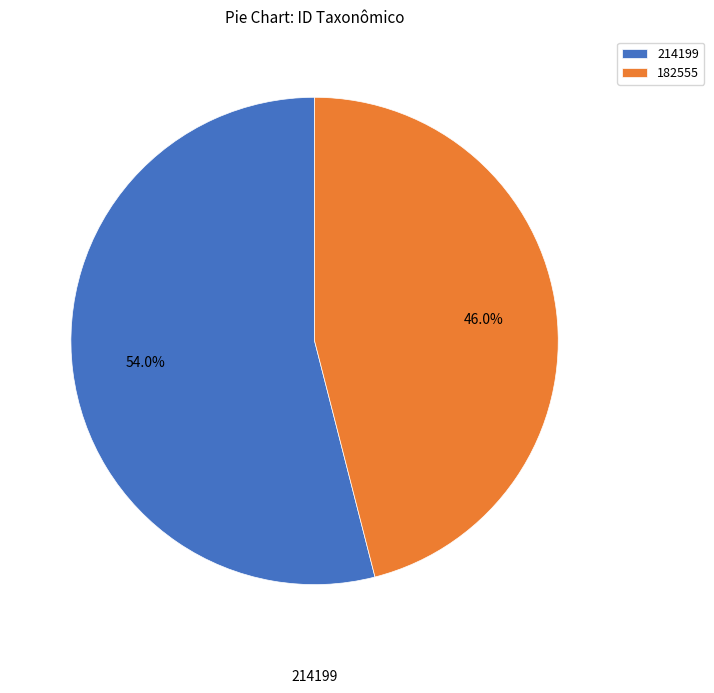

What is the smallest slice in the pie chart?

182555